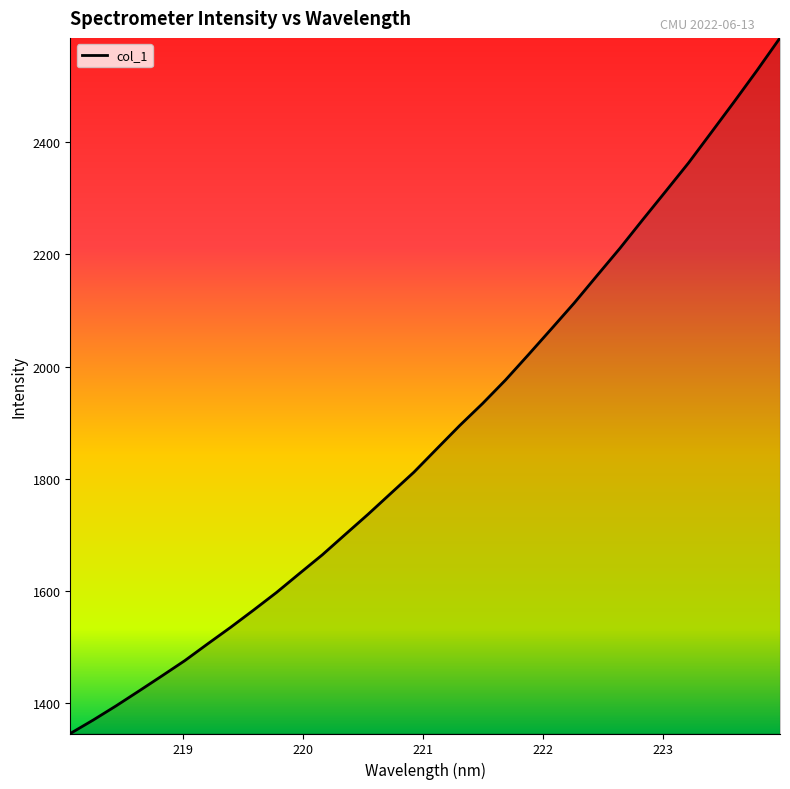

What is the difference between the maximum and minimum values?

1240.9